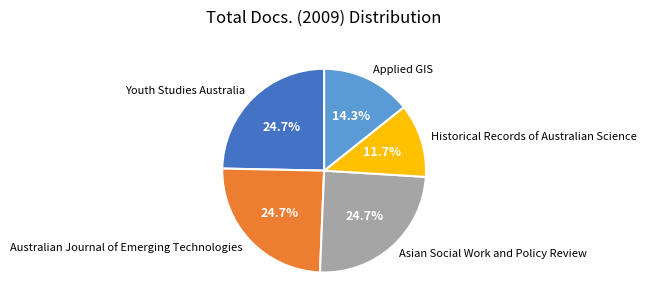

How many segments does this pie chart have?

5